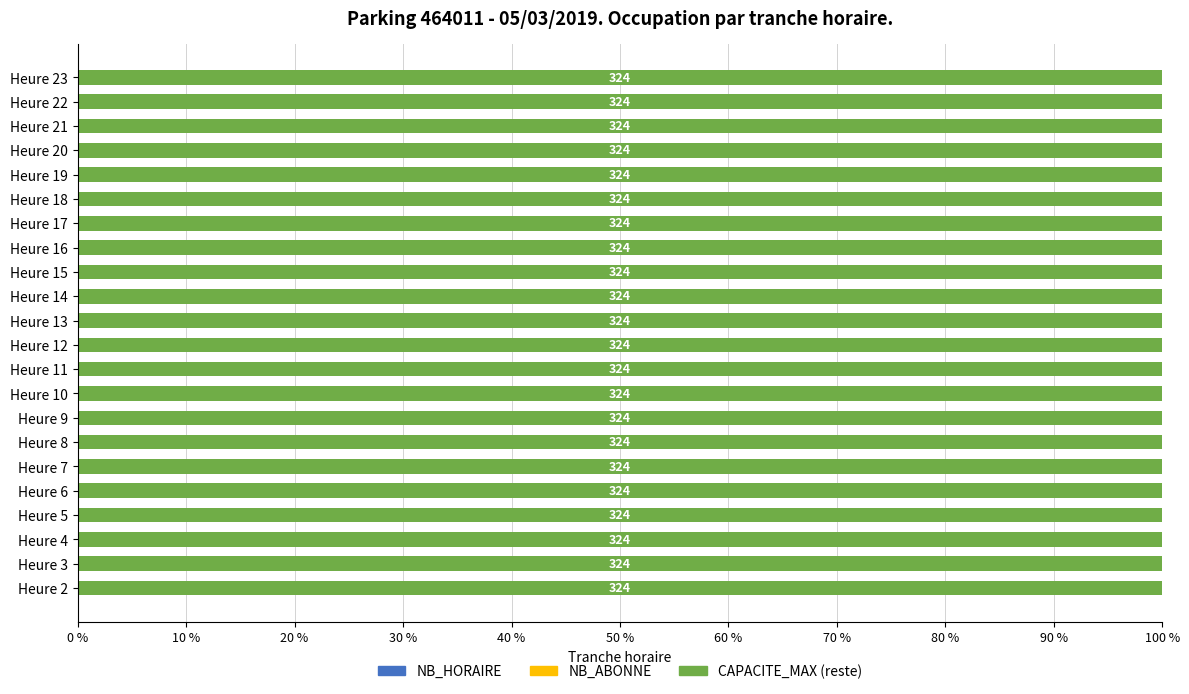

What is the sum of the CAPACITE_MAX values at 15 and 13?

648